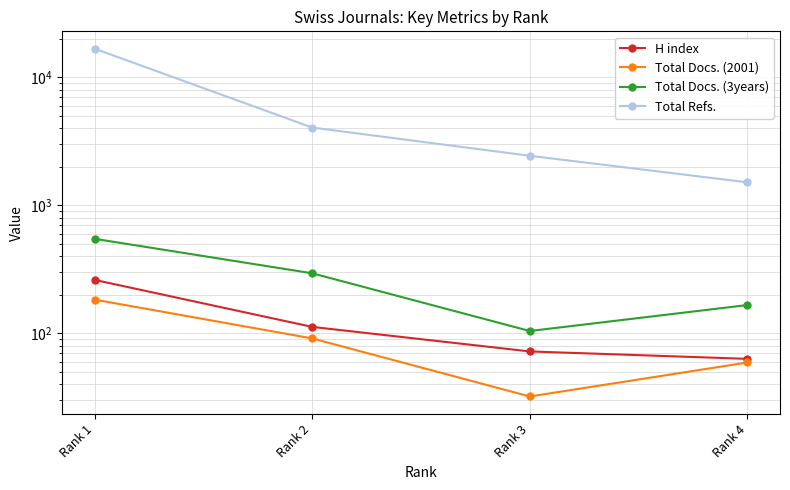

What is the spread (max minus min) of values at Rank 1?

16586